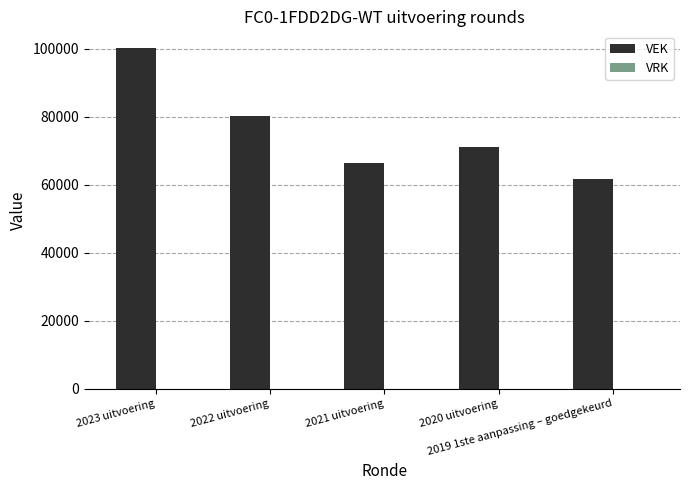

What is the value of the 2nd bar from the left?

80056